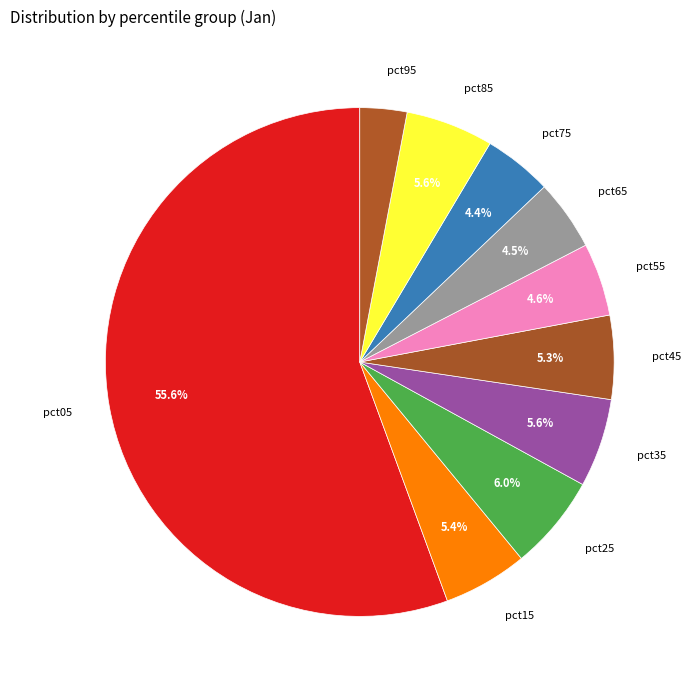

To the nearest percent, what is the combined percentage of pct15 and pct45?

11%